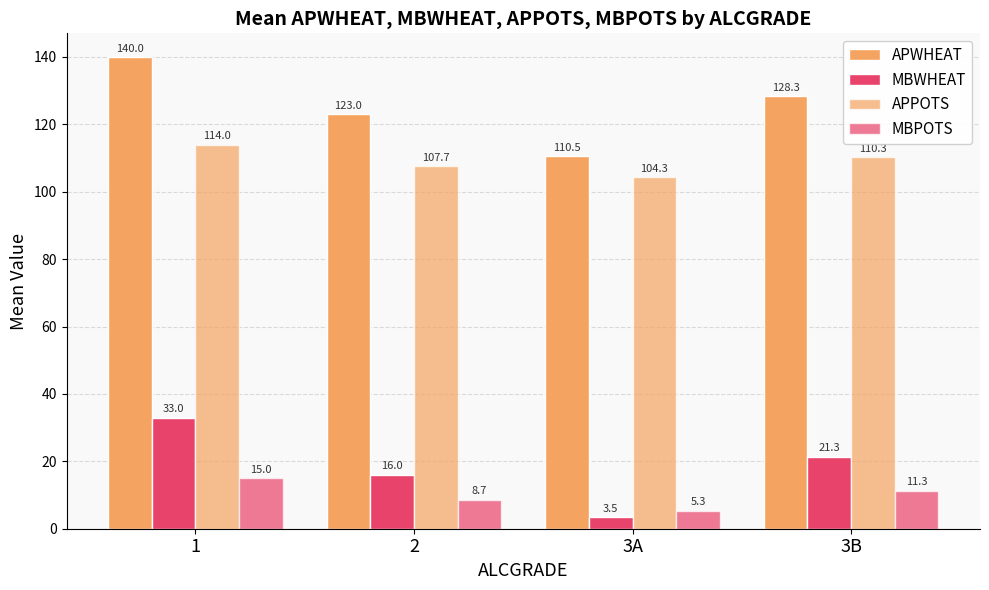

The value of APPOTS at 3A is 163.3. True or false?

False